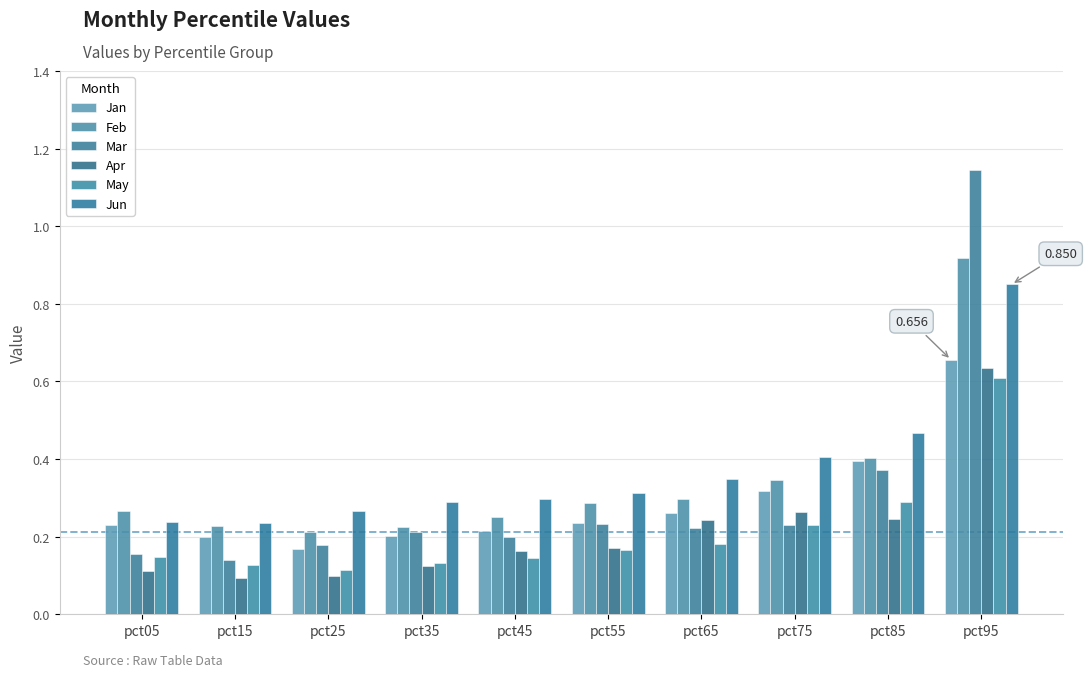

What is the sum of the May values at pct75 and pct65?

0.4